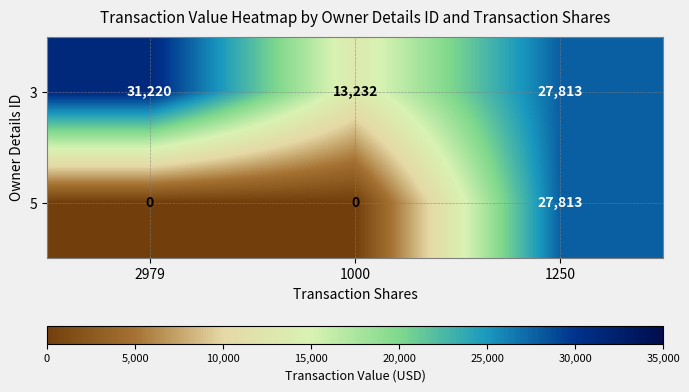

Count the number of data series in this chart.

2